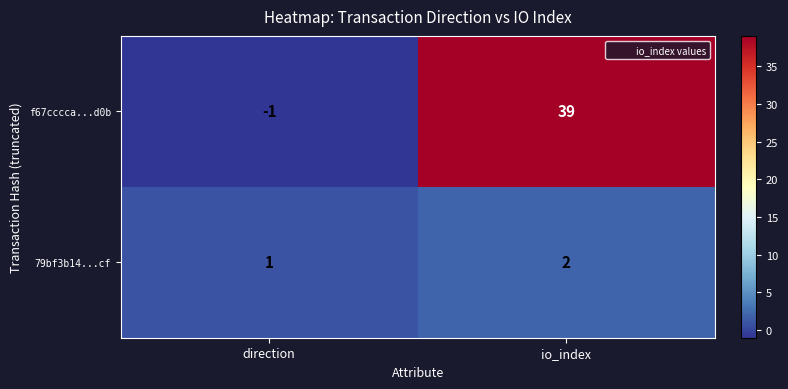

At which label is 79bf3b14...cf closest to 1?

direction